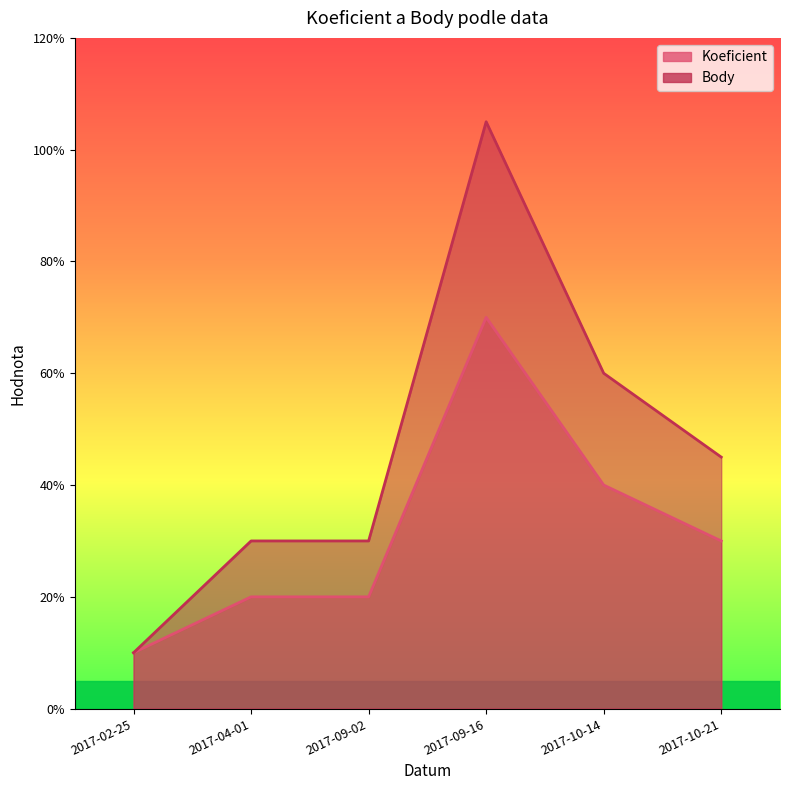

List the labels in order of Body value, smallest first.

2017-02-25, 2017-04-01, 2017-09-02, 2017-10-21, 2017-10-14, 2017-09-16